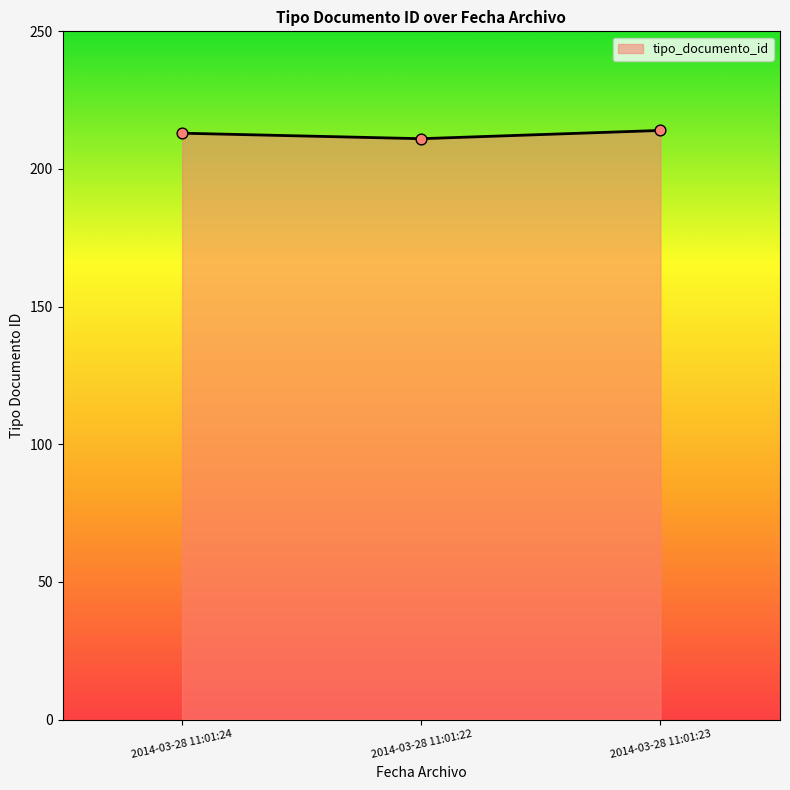

Approximately how many times larger is the value at 2014-03-28 11:01:22 compared to 2014-03-28 11:01:23?

1.0